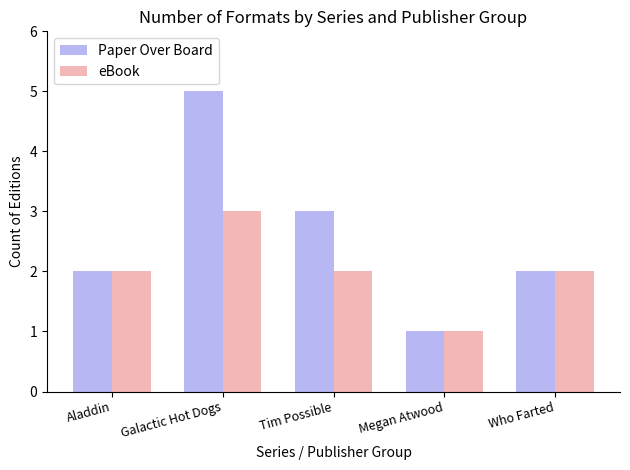

What is the average value of the eBook series?

2